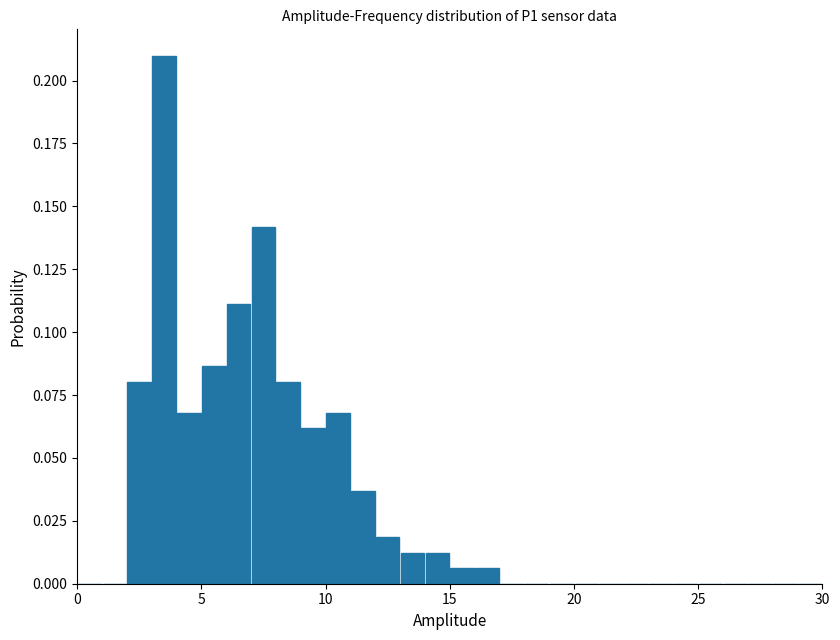

Around what value on the x-axis is the tallest bar? Give the approximate position of its centre, as read against the axis.

3.5